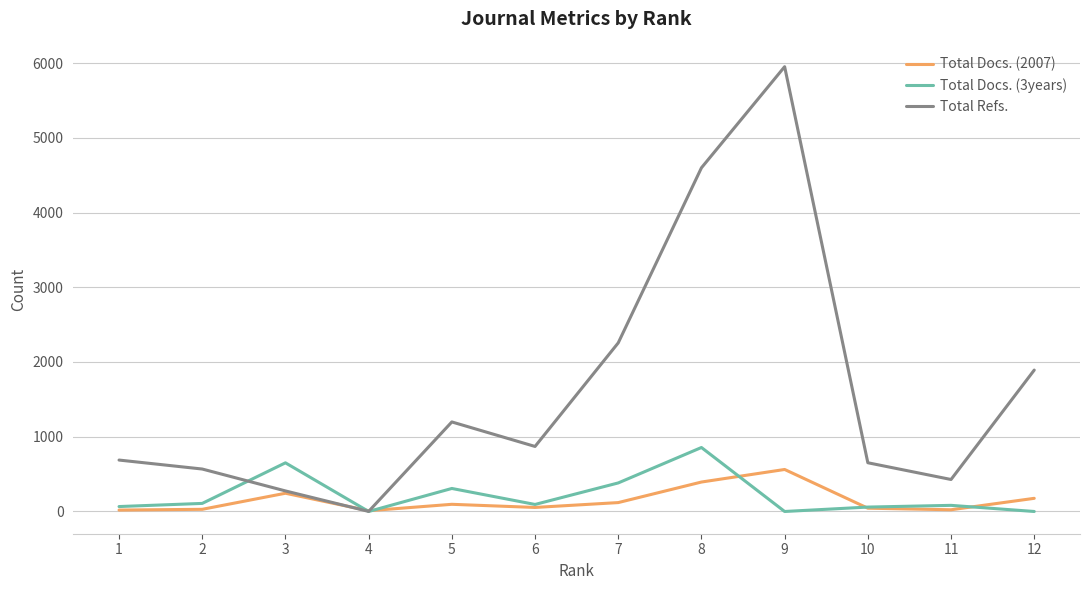

What is the difference between the second highest and minimum values in the Total Refs. series?

4597